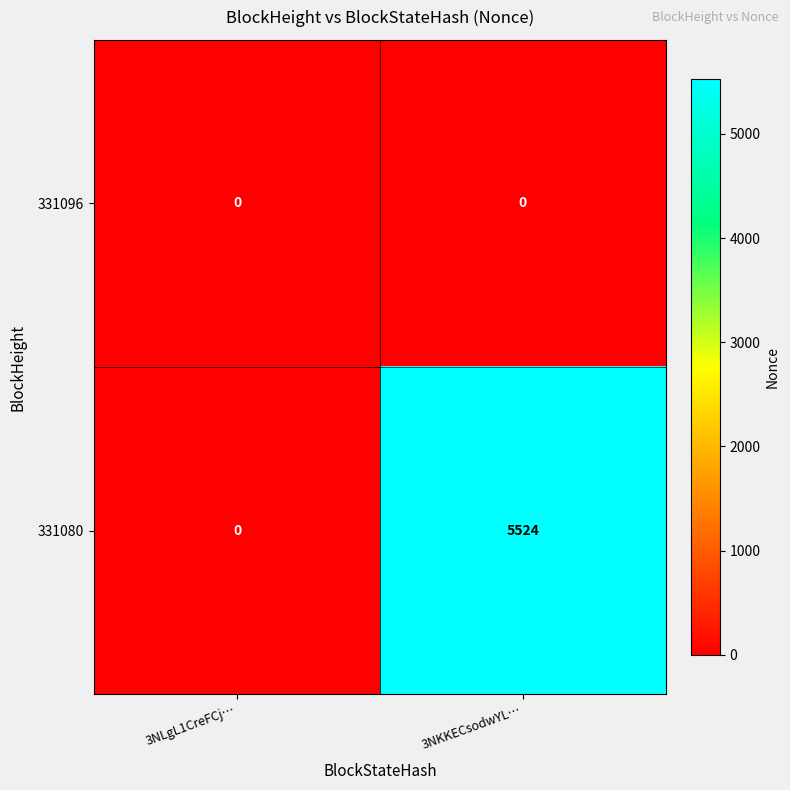

What is the average value of the 331080 series?

2762